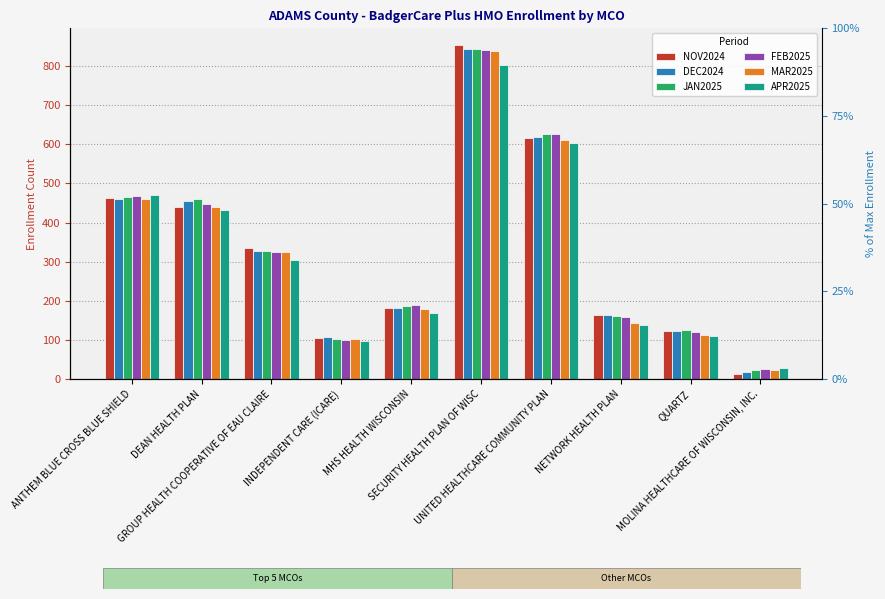

Which series has the largest range (max minus min)?

NOV2024